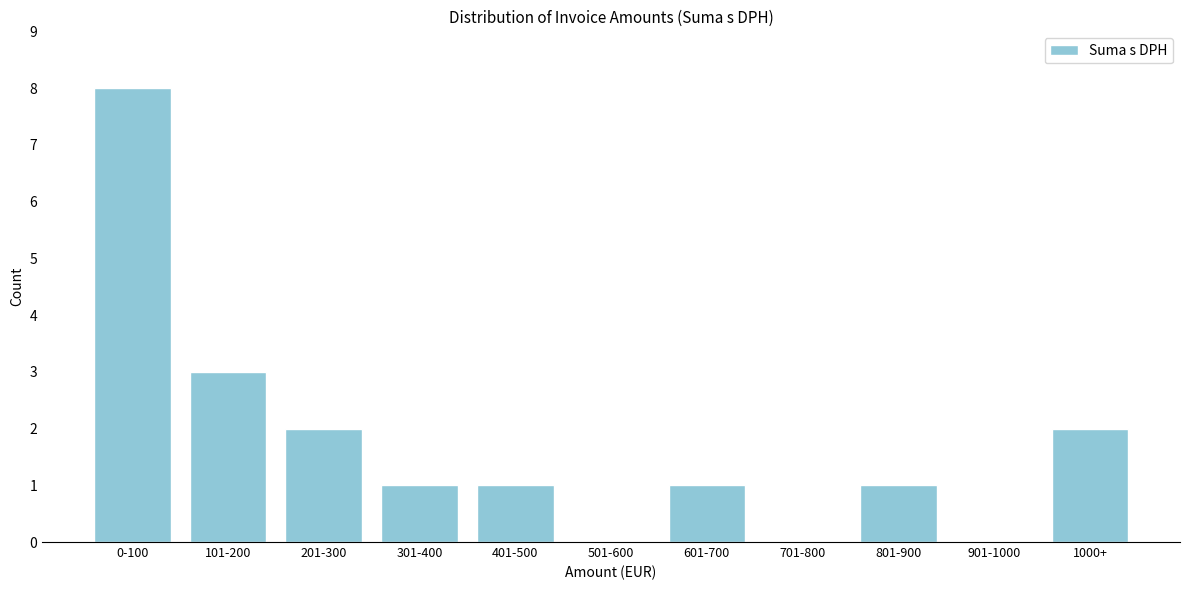

Reading right to left, transcribe all the data shown in this chart.

1000+=2	901-1000=0	801-900=1	701-800=0	601-700=1	501-600=0	401-500=1	301-400=1	201-300=2	101-200=3	0-100=8